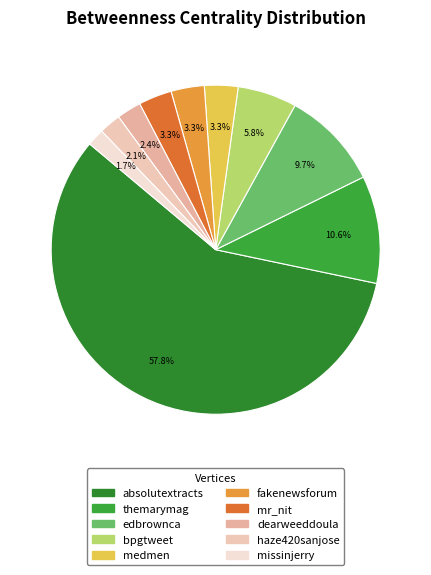

To the nearest percent, what portion does absolutextracts represent?

58%